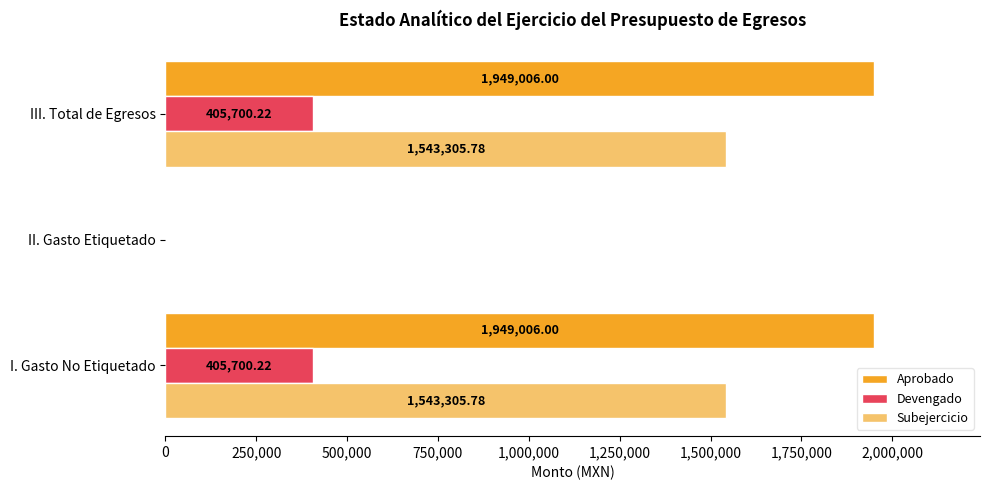

Which series has the largest range (max minus min)?

Aprobado